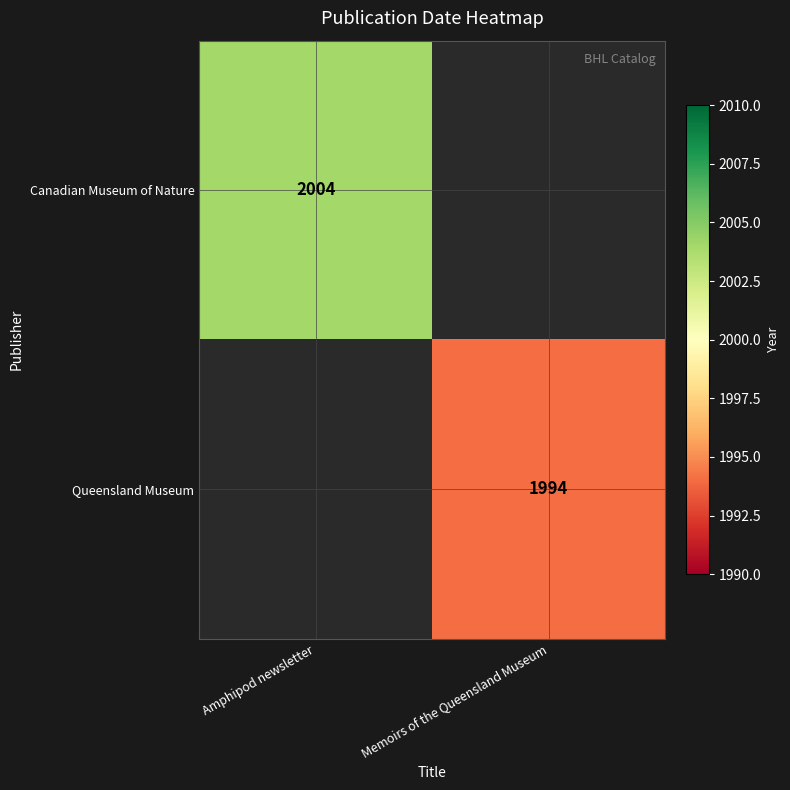

True or false: Canadian Museum of Nature has a value of 704.1 at Amphipod newsletter.

False